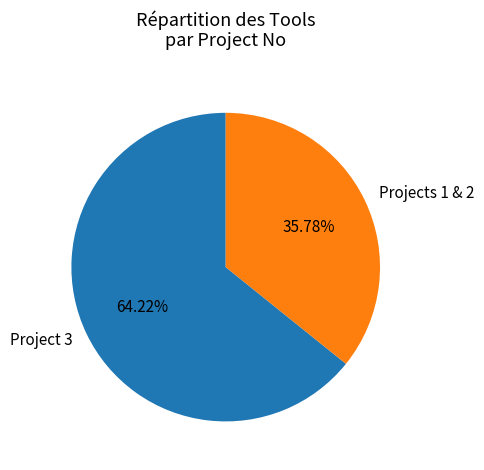

Rank the categories by value from highest to lowest.

Project 3, Projects 1 & 2